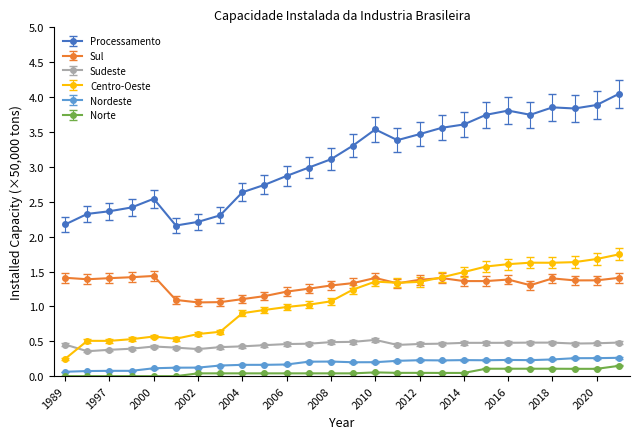

In Sul, how many points are higher than both neighbors (excluding endpoints)?

5